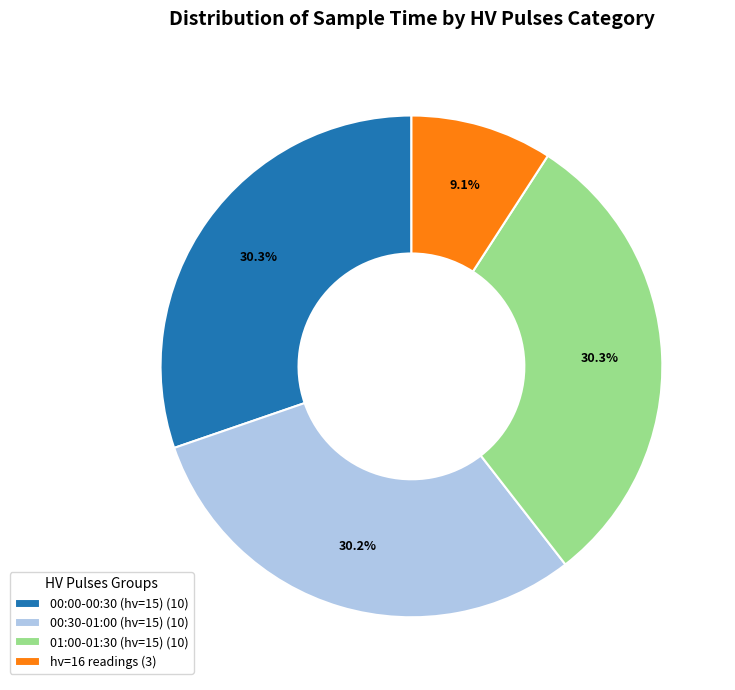

Does any single category account for the majority?

No